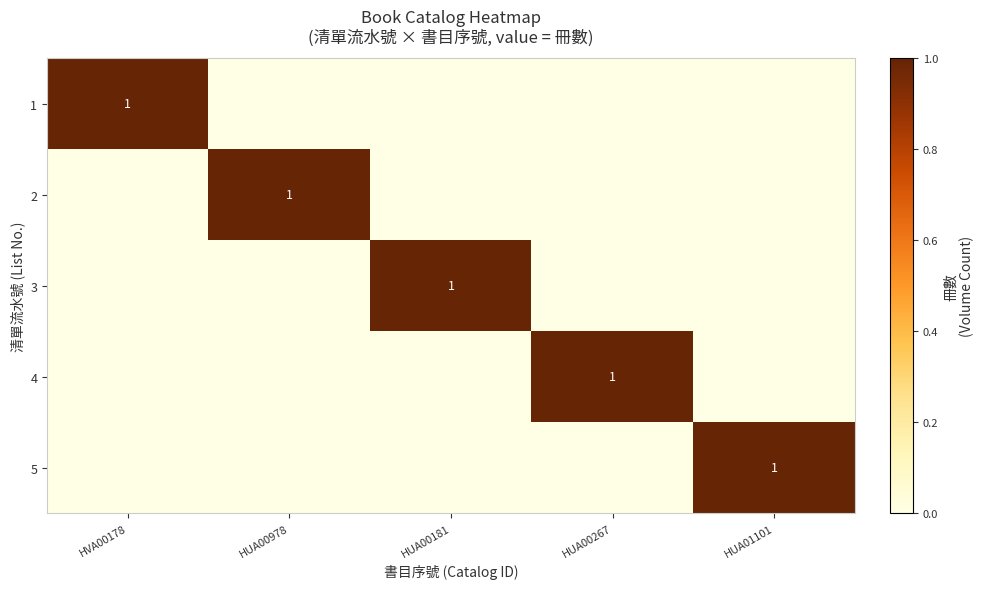

What is the greatest value displayed?

1